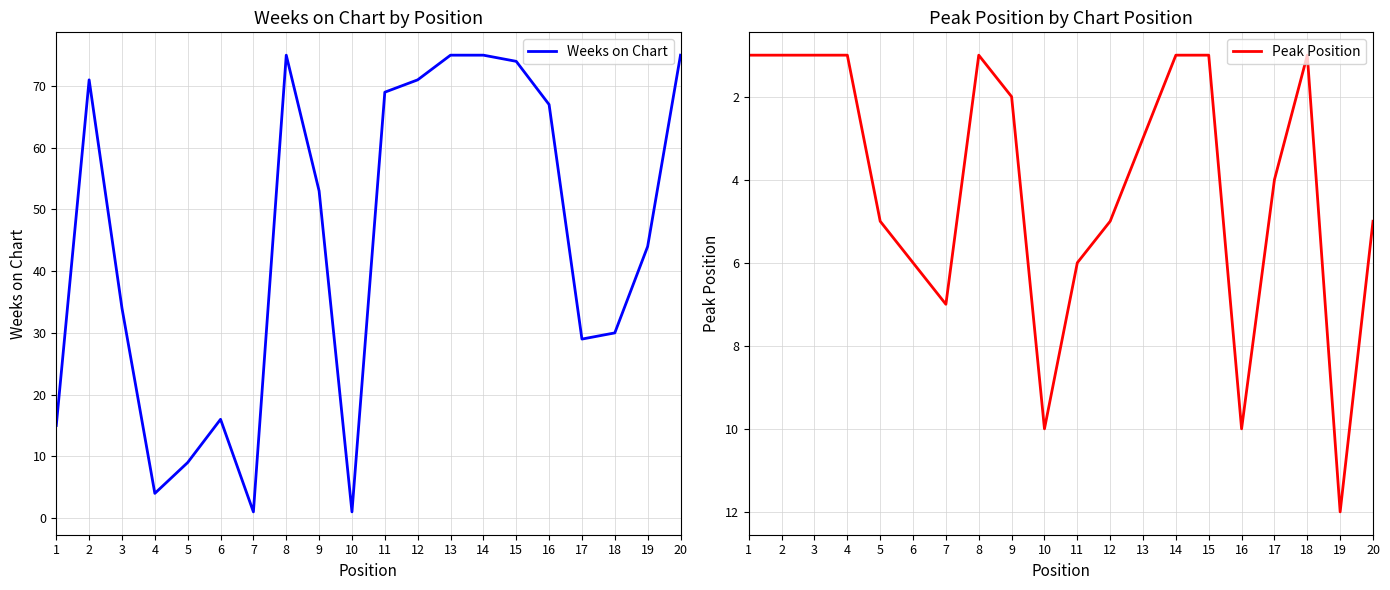

How many distinct data groups are displayed?

2